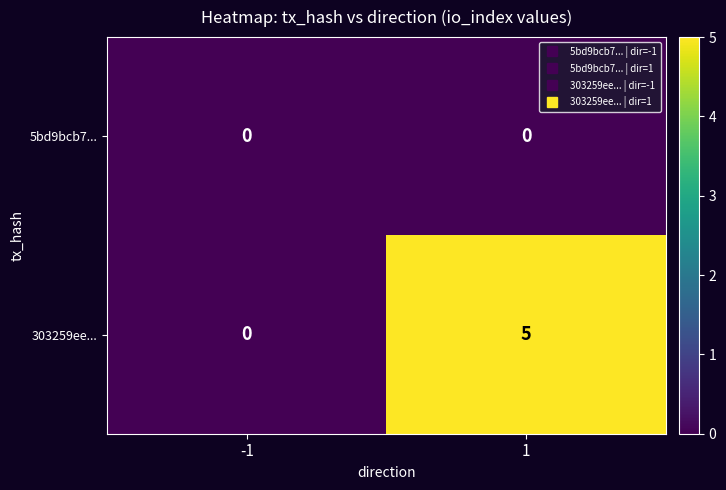

Which series has the widest spread of values?

303259ee...